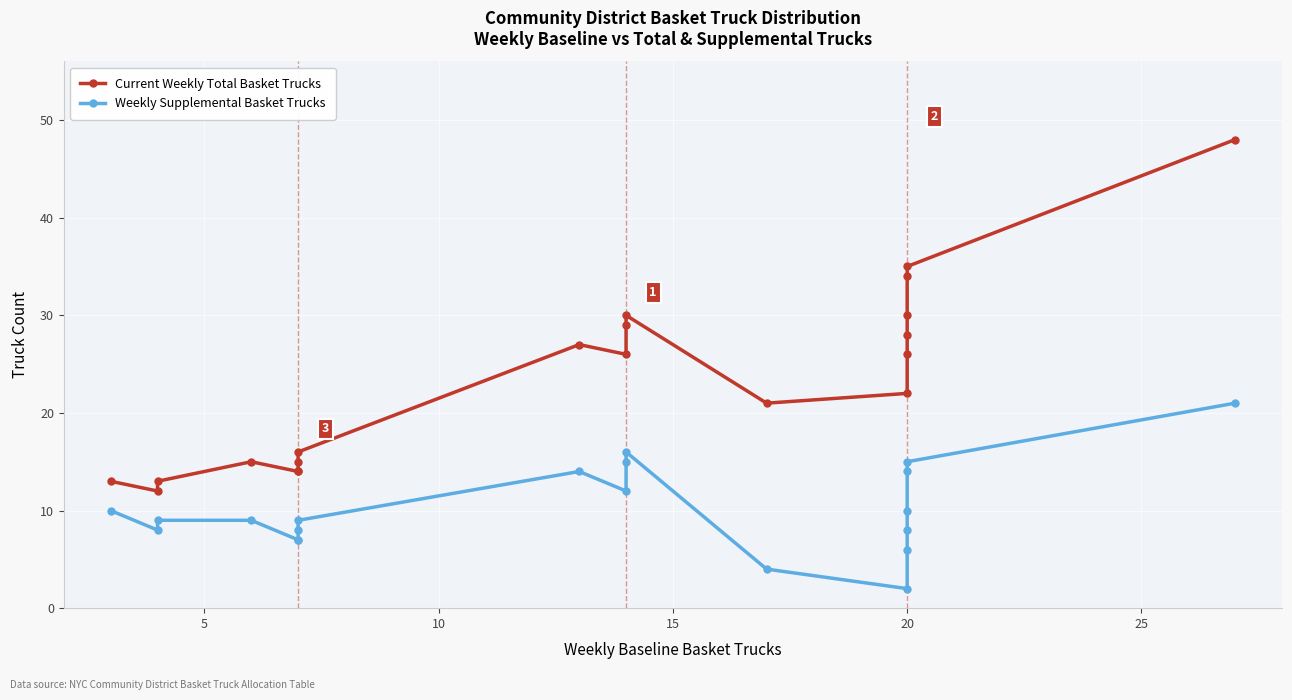

What is the highest value of the Weekly Supplemental Basket Trucks series?

21